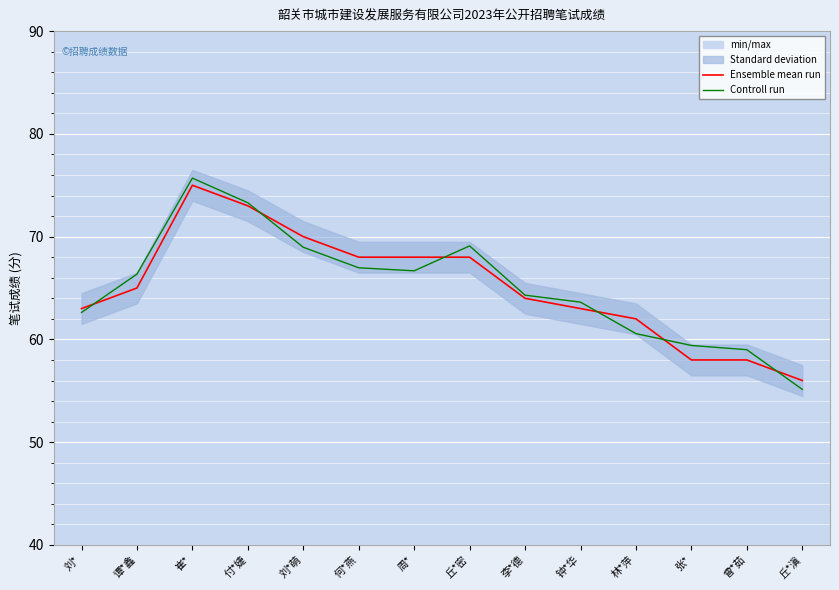

Where do Ensemble mean run and Controll run first cross each other?

刘* and 谭*鑫